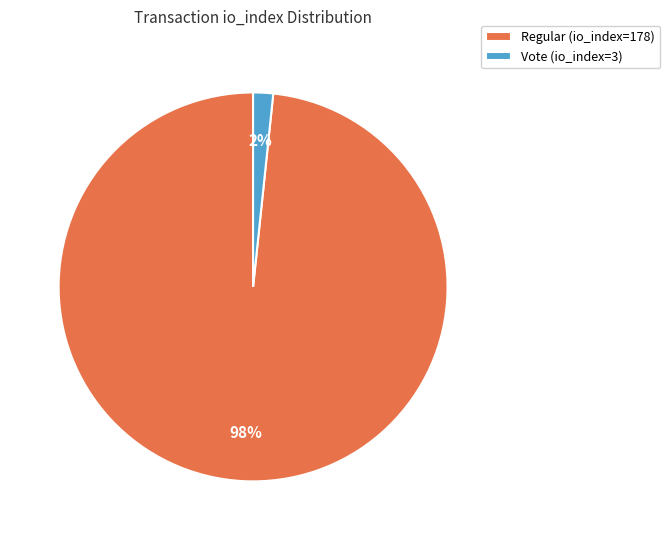

The Vote (io_index=3) slice represents 2% of the pie. True or false?

True